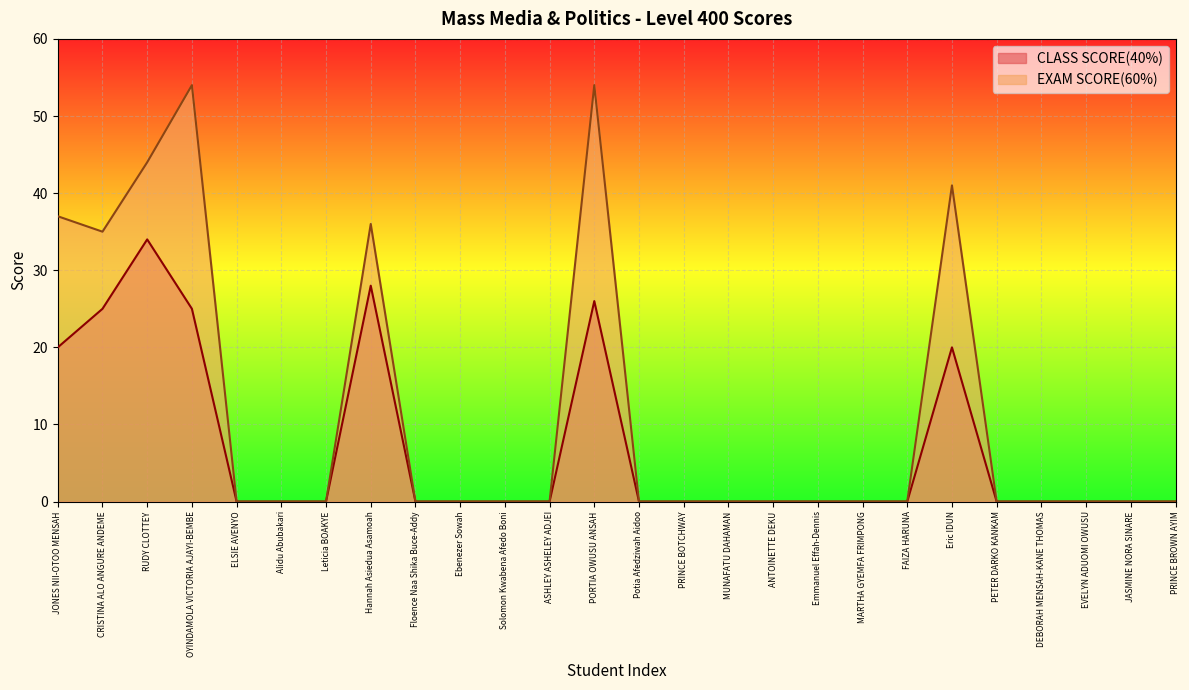

What is the total value across all series at RUDY CLOTTEY?

78